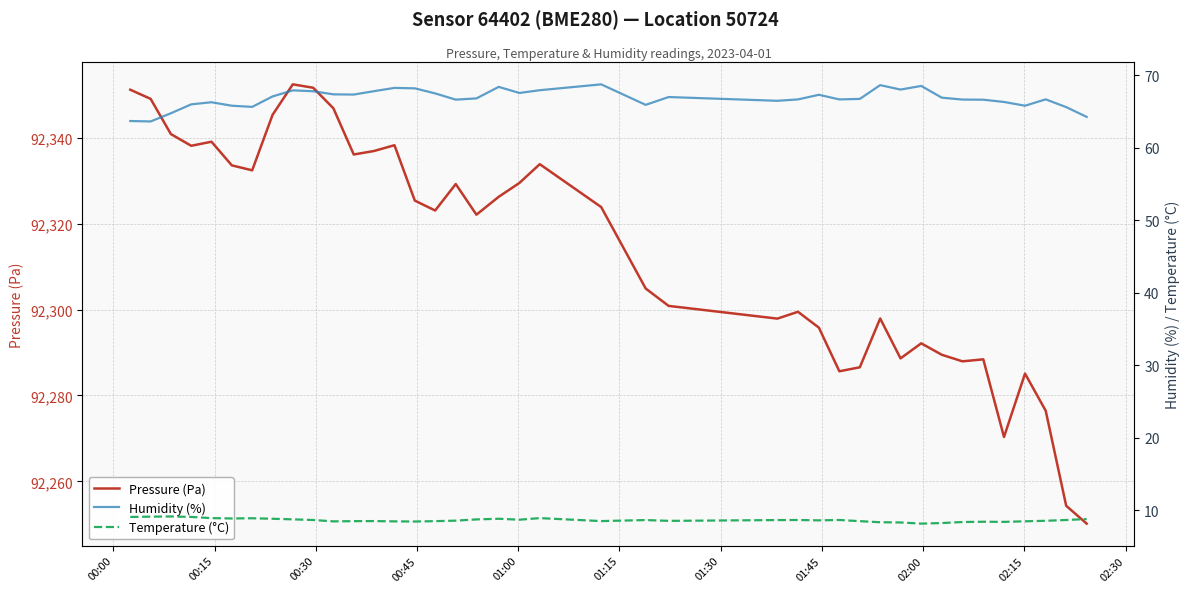

True or false: Temperature (°C) and Pressure (Pa) cross at least once.

False